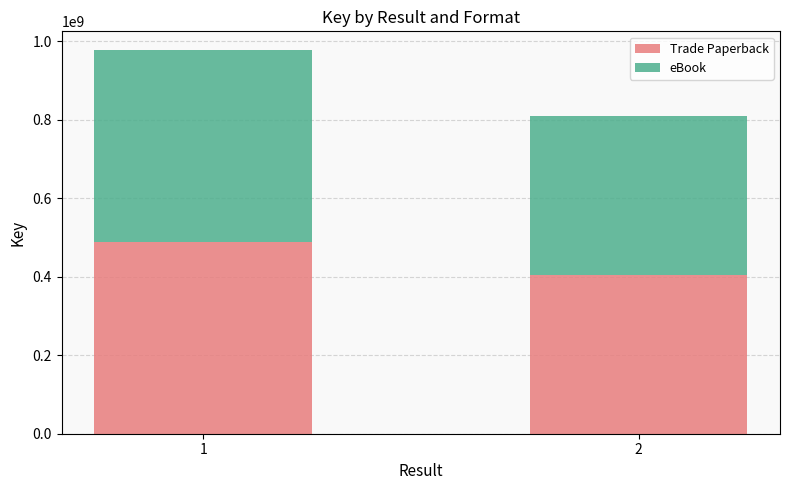

What is the sum of all Trade Paperback values?

893170773